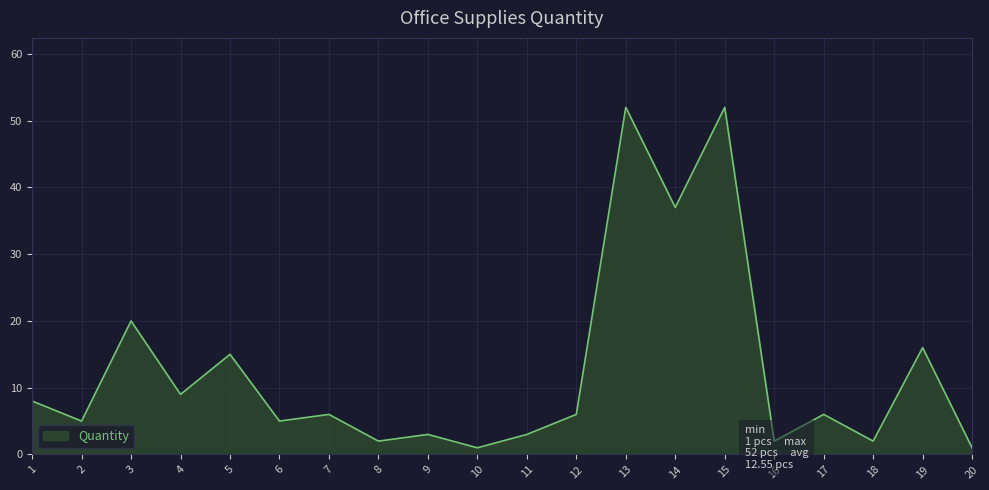

Where does the data first go above 6?

1